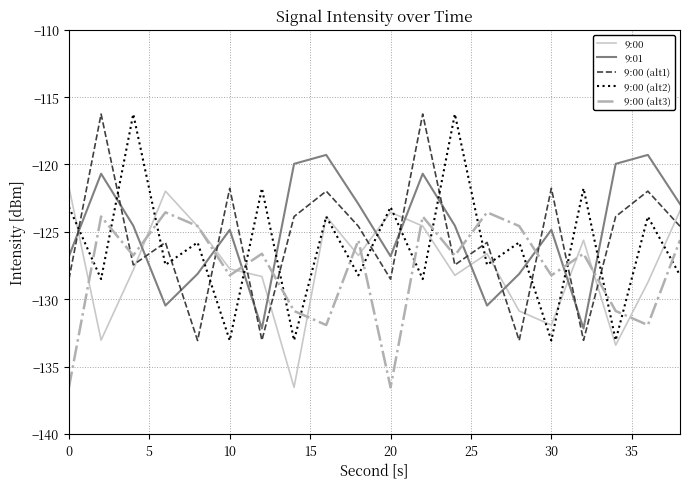

How many lines are shown in the chart?

5